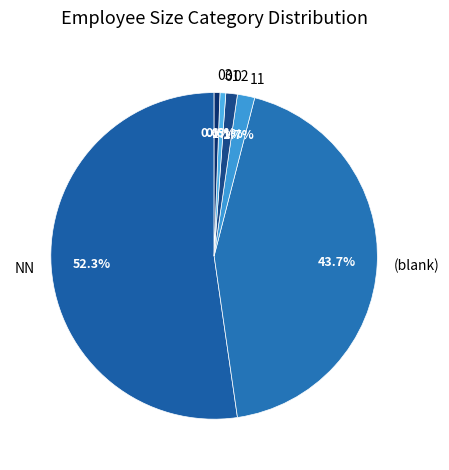

Which has a higher value, 01 or (blank)?

(blank)